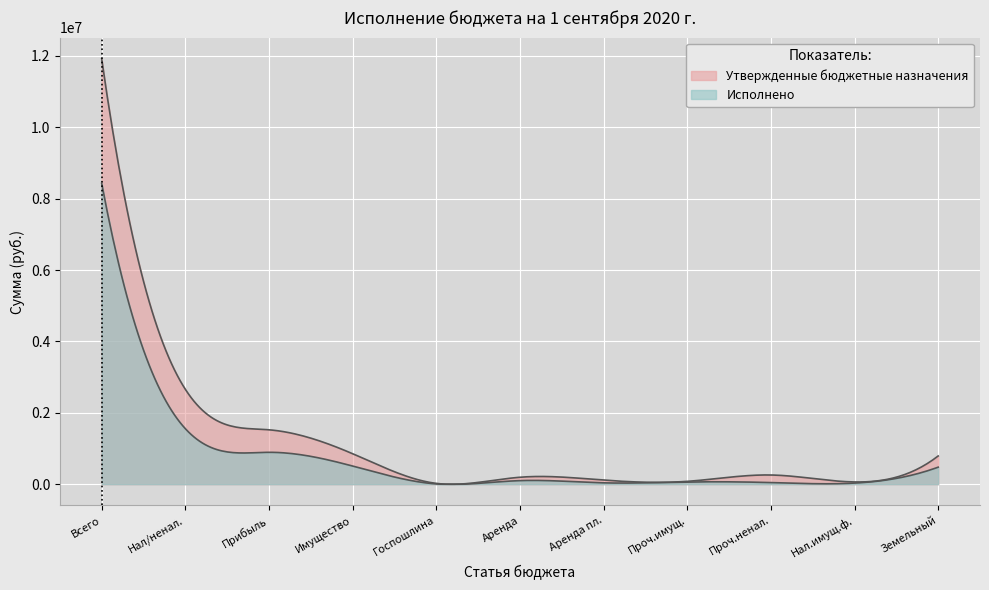

In Исполнено, how many points are lower than both neighbors (excluding endpoints)?

3